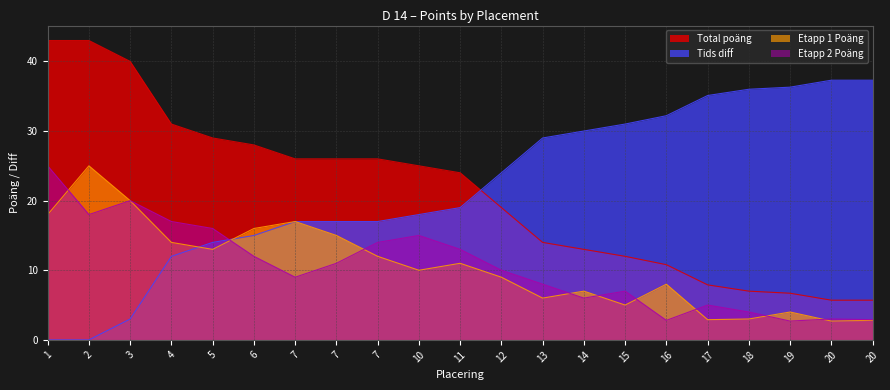

Which series changed the most between 11 and 14?

Total poäng